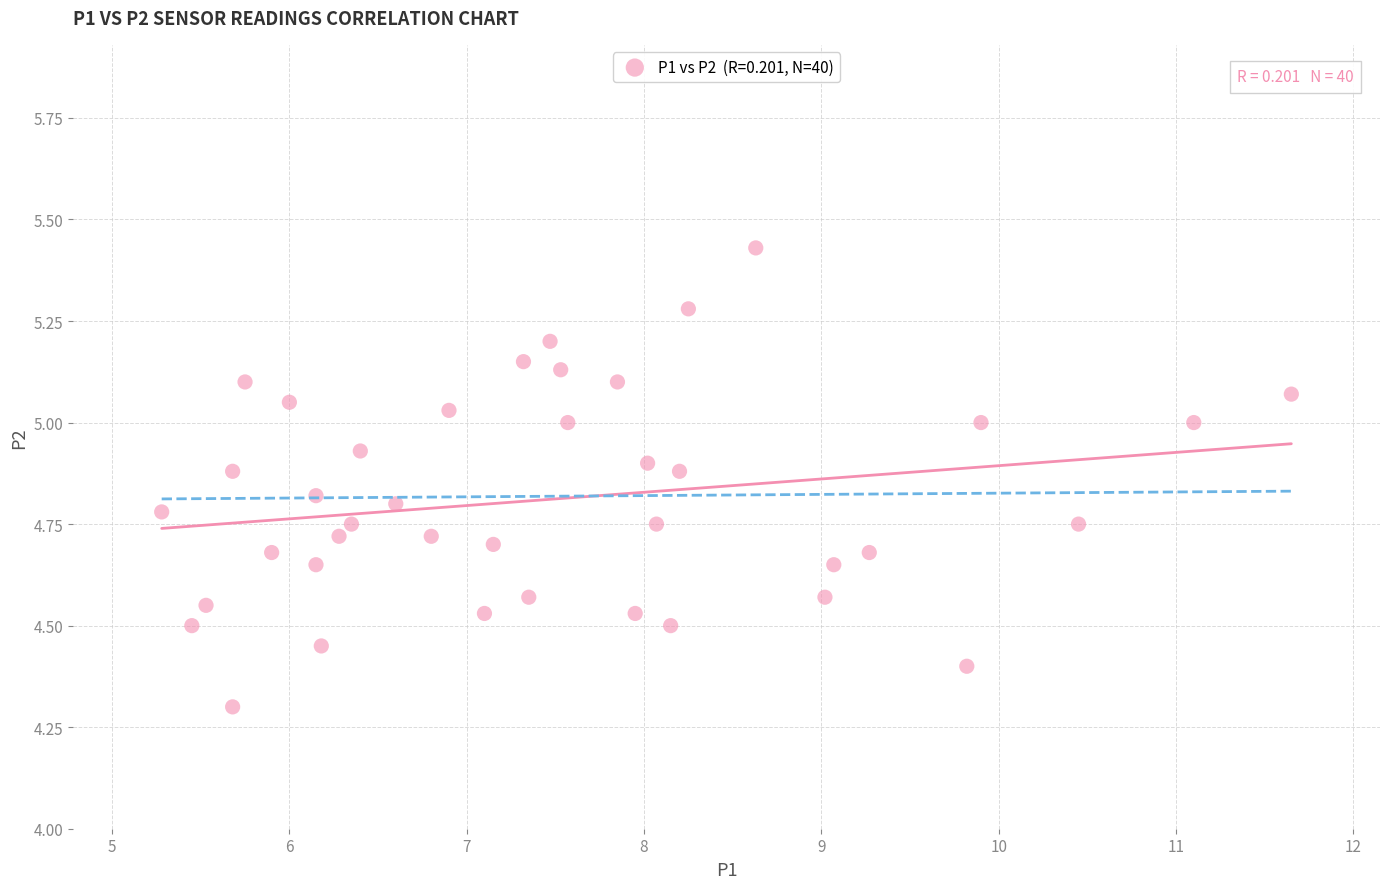

What is the range of Y values (max minus min)?

1.1